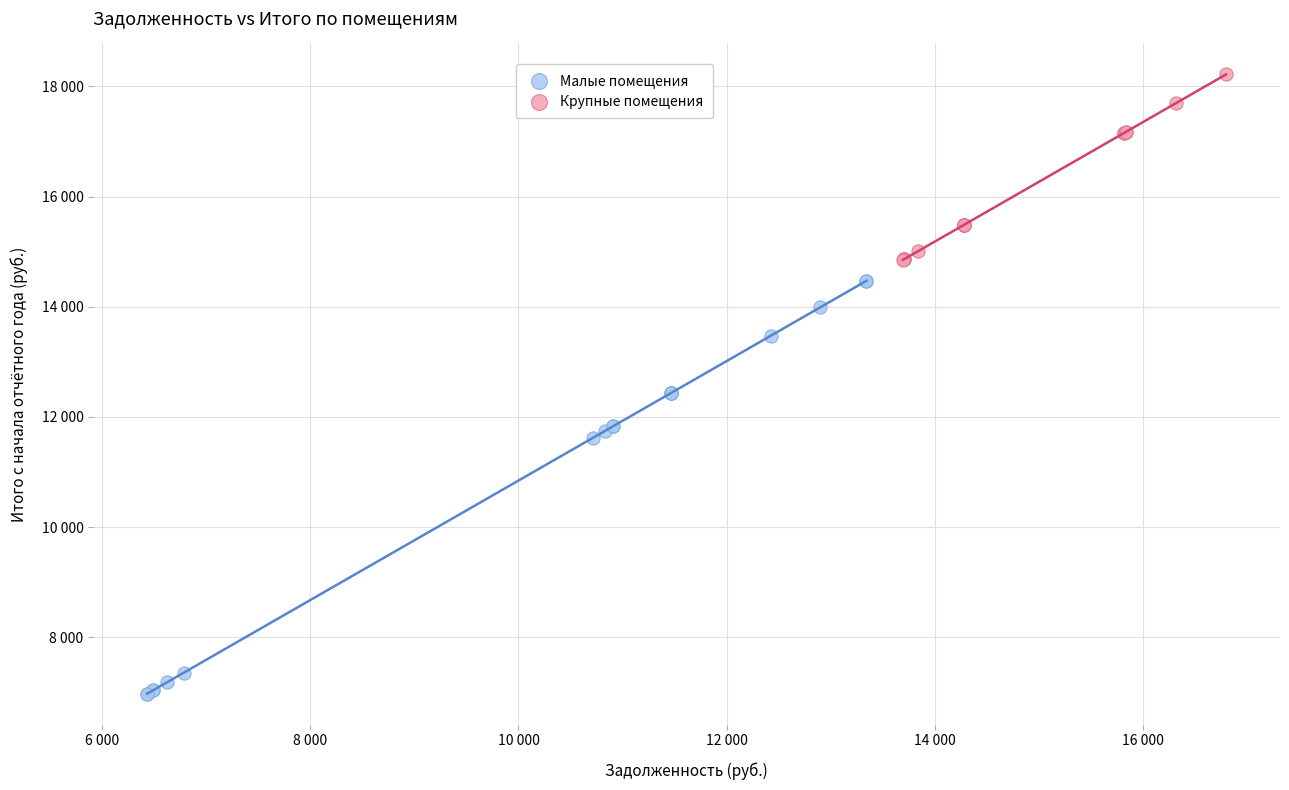

What are all the series names shown in the legend?

Малые помещения, Крупные помещения